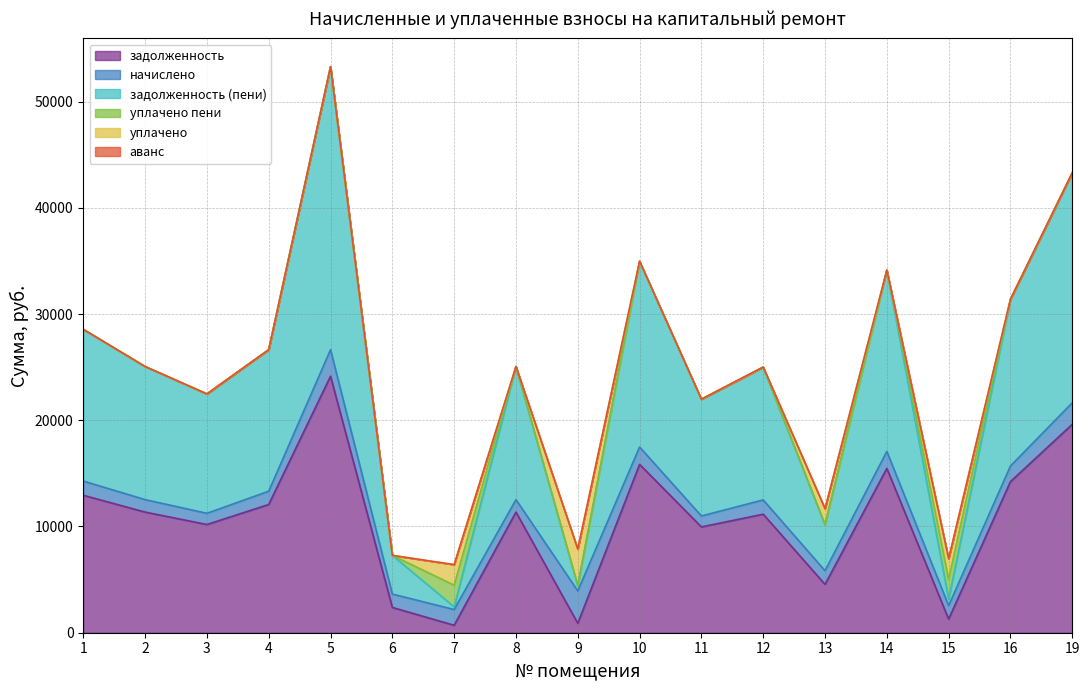

How many data points in задолженность (пени) are less than 12530?

8